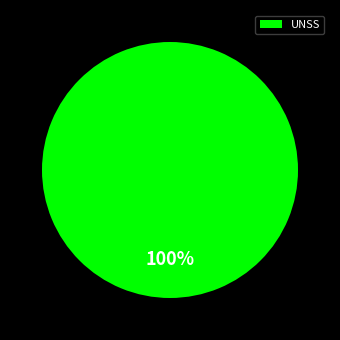

What percentage is the UNSS slice, to the nearest percent?

100%